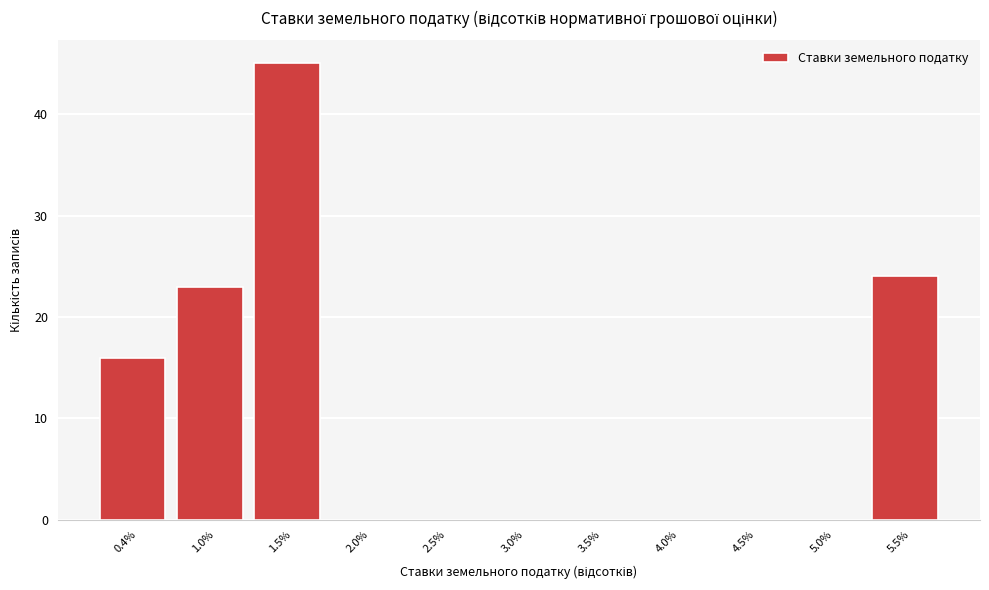

Reading right to left, extract all data points from this chart.

5.5%=24	5.0%=0	4.5%=0	4.0%=0	3.5%=0	3.0%=0	2.5%=0	2.0%=0	1.5%=45	1.0%=23	0.4%=16